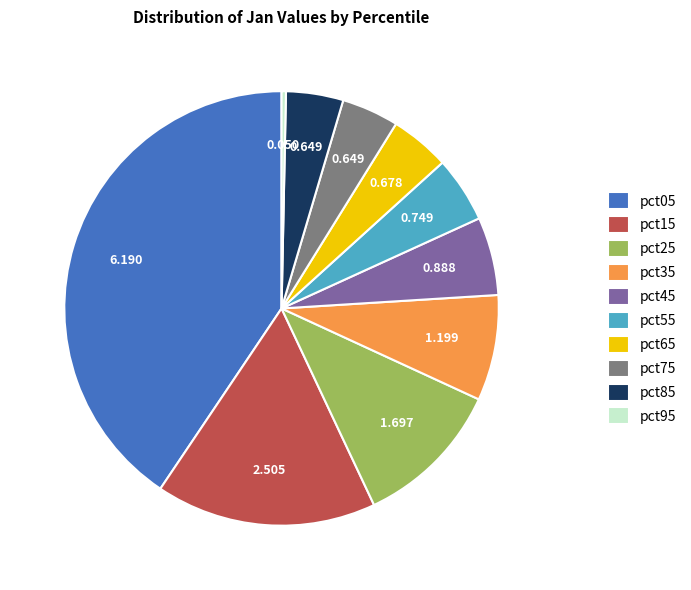

Count the number of slices in the pie.

10